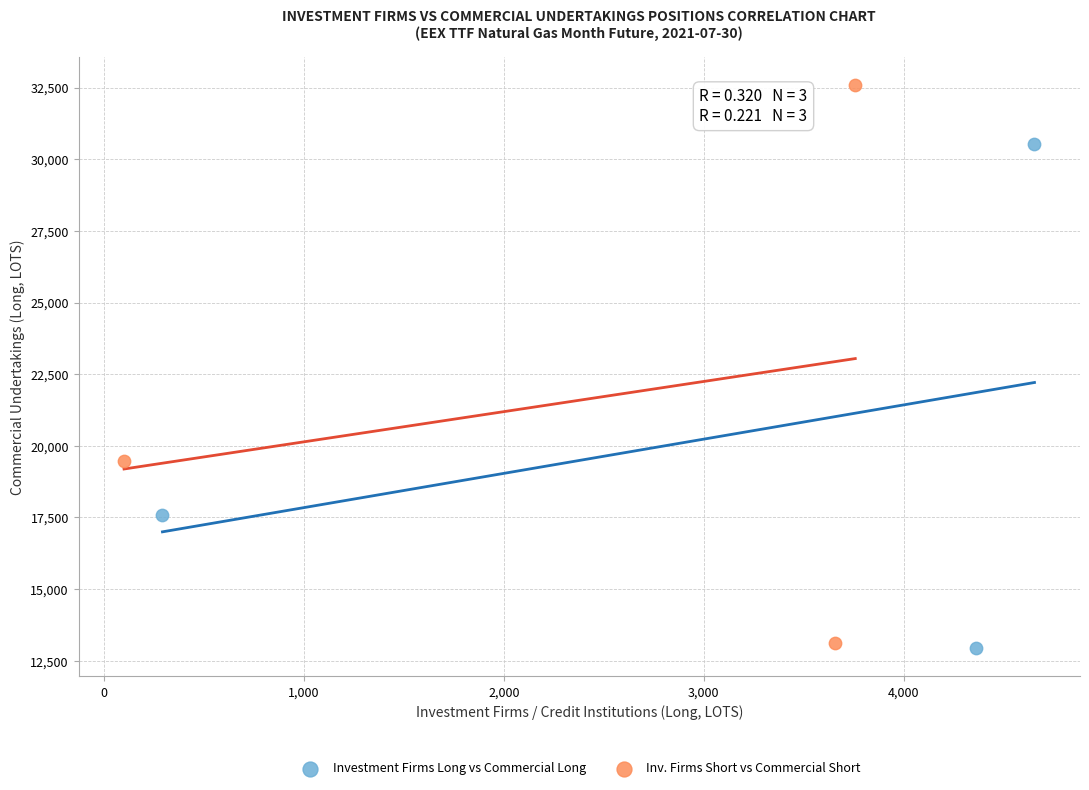

Which series has the largest Y range (max minus min)?

Inv. Firms Short vs Commercial Short